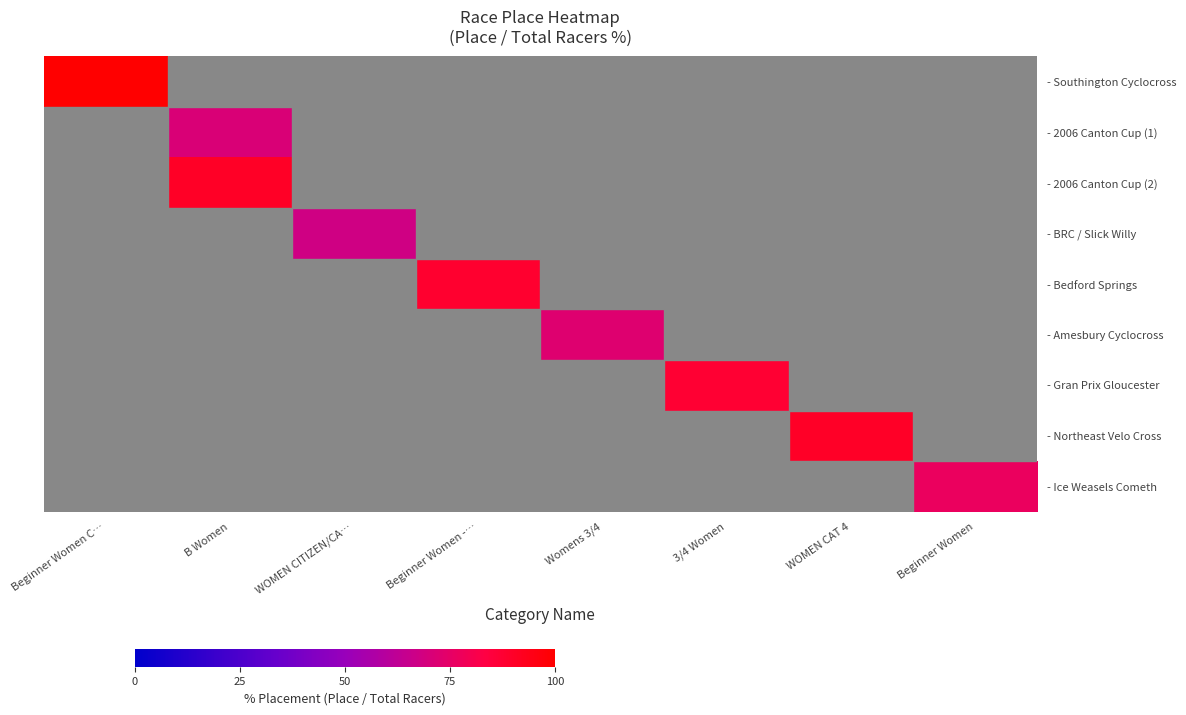

How many positive values does the - 2006 Canton Cup (2) series have?

1